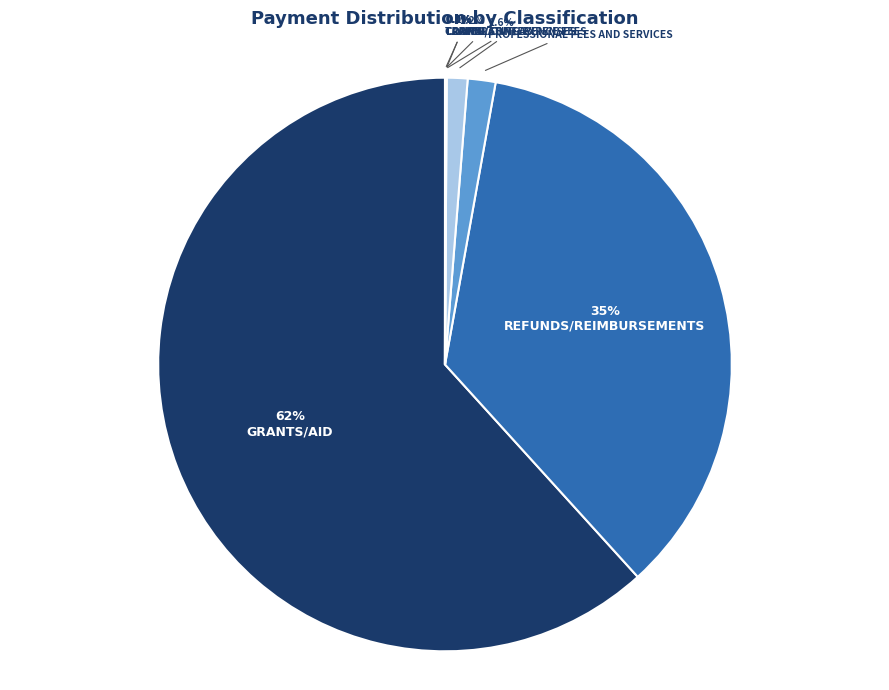

Count the number of slices in the pie.

8